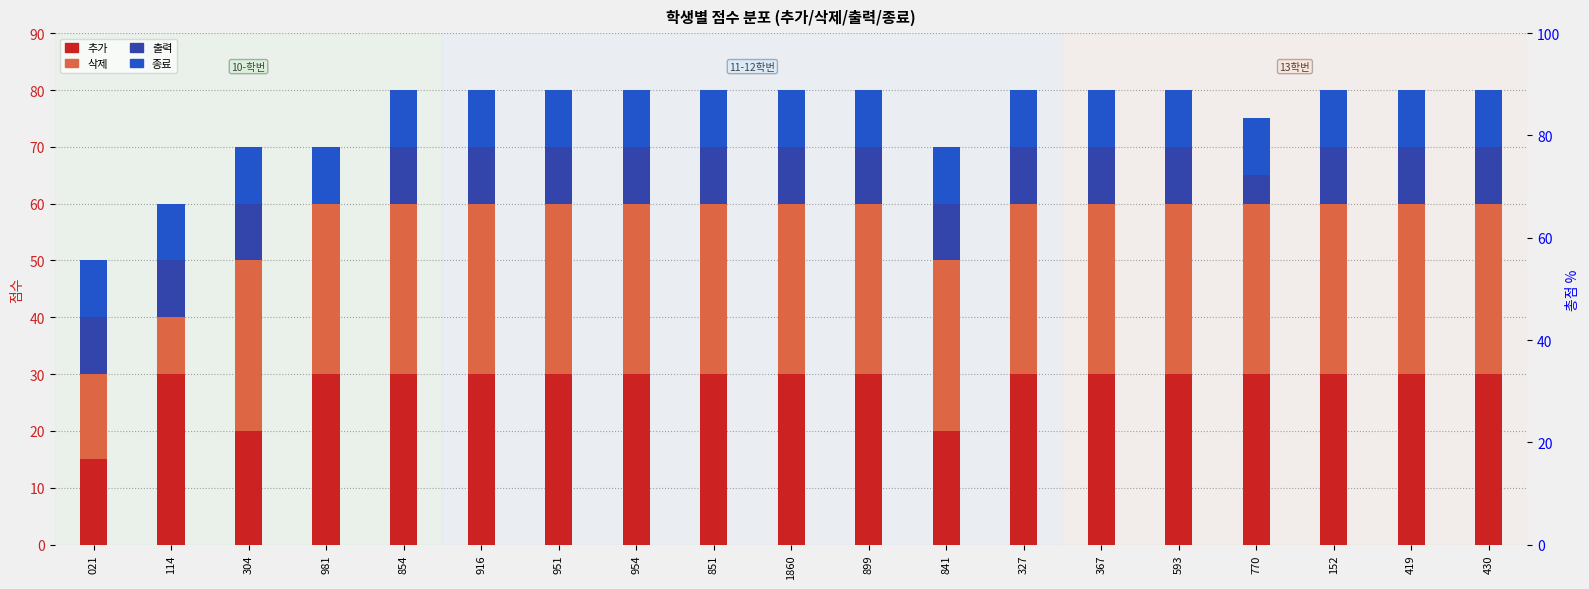

How many data points in 출력 are less than 10?

2